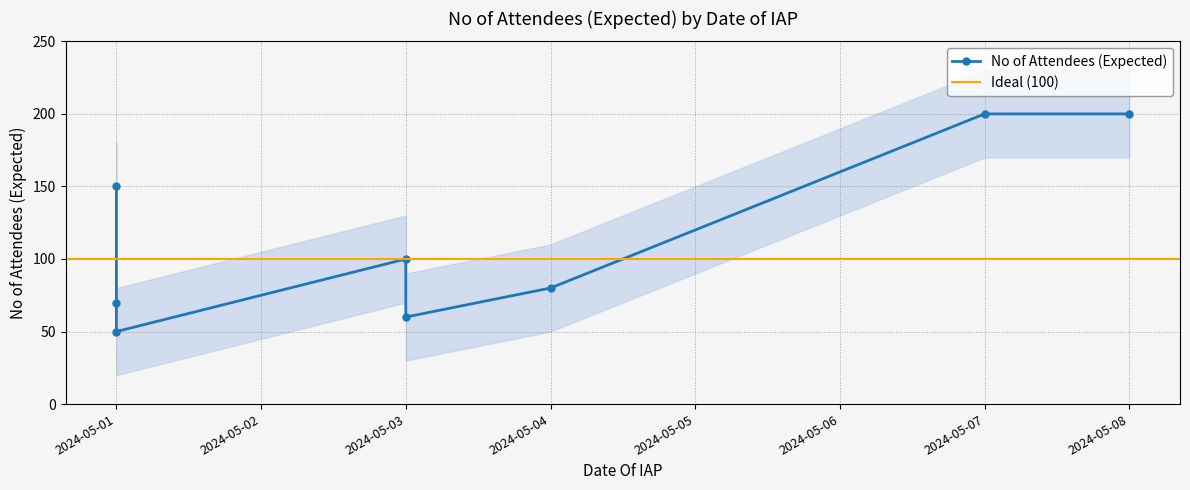

Is it true that the value at 2024-05-08 is 121?

False